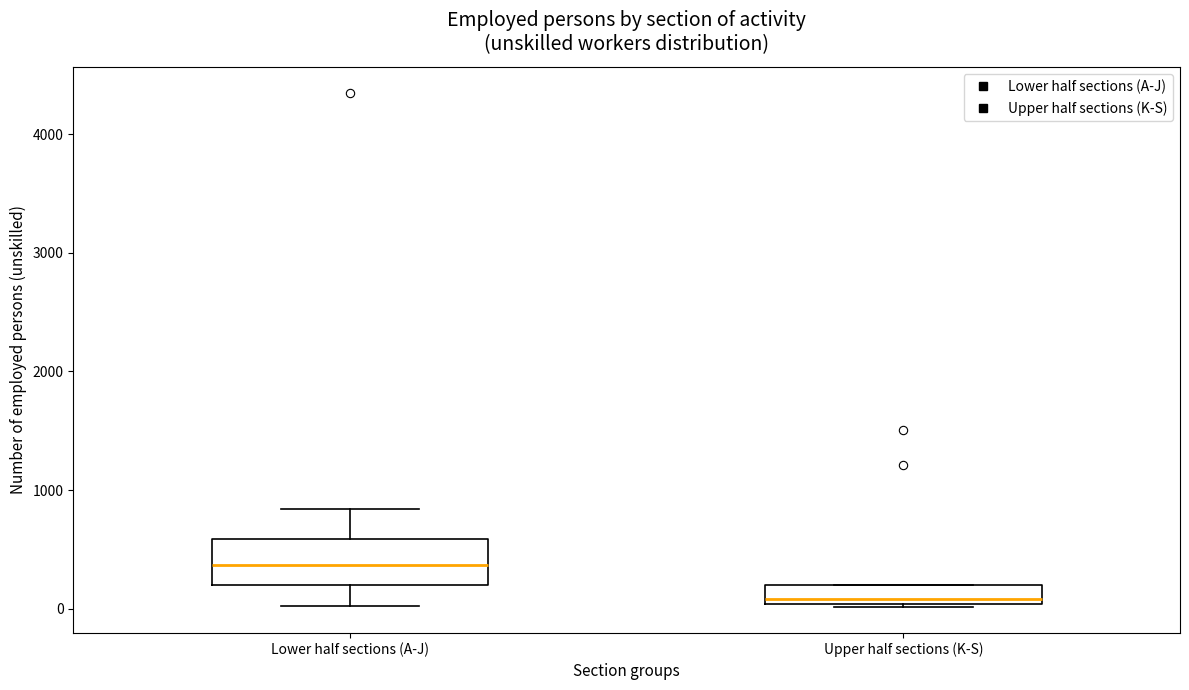

Which box's median line is the lowest?

Upper half sections (K-S)